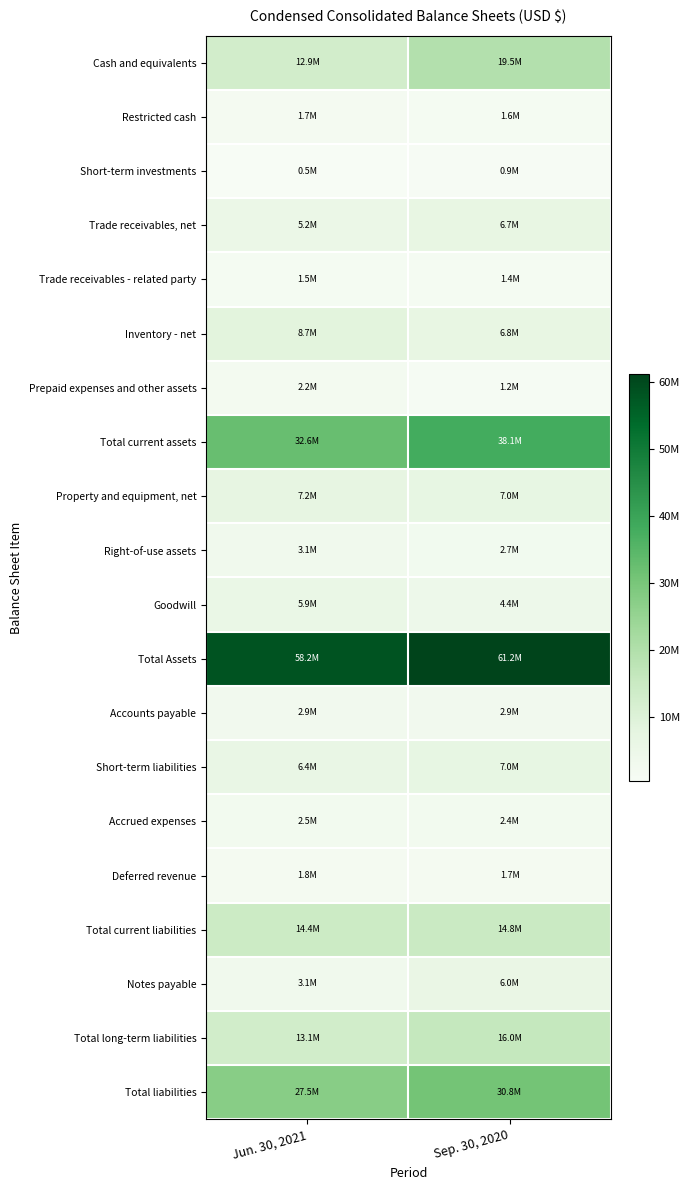

Which label corresponds to the smallest value in the chart?

Jun. 30, 2021